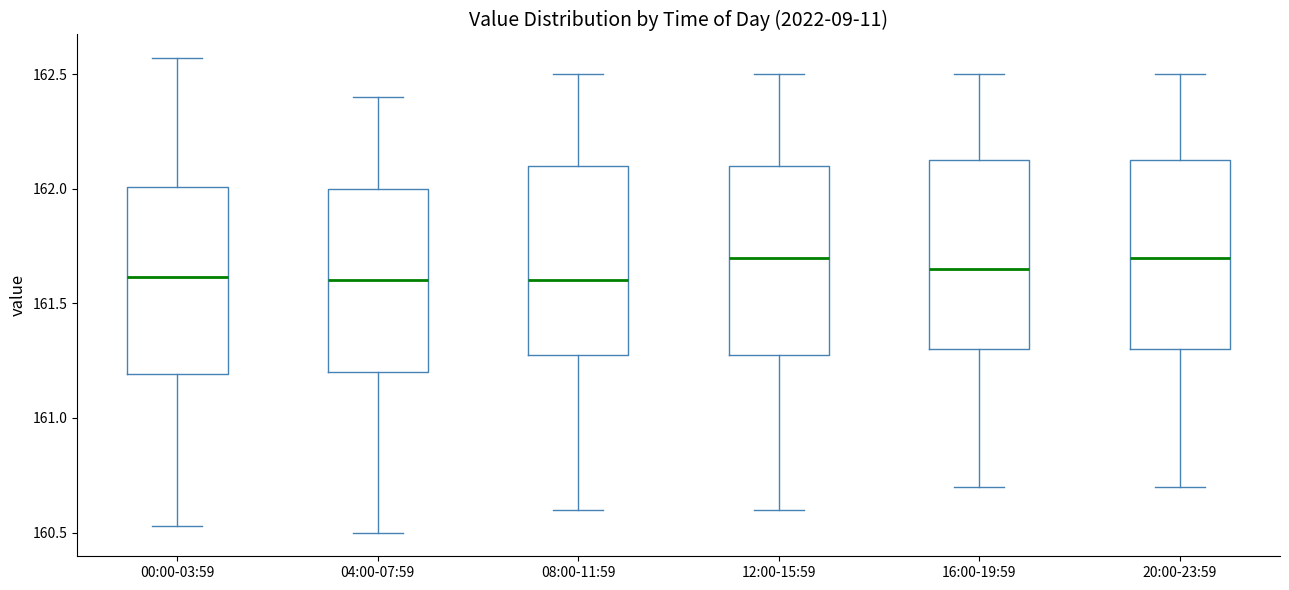

Where does the median line of the box for 04:00-07:59 sit on the y-axis? The values are not printed on the chart, so give them approximately, as read against the axis.

161.60